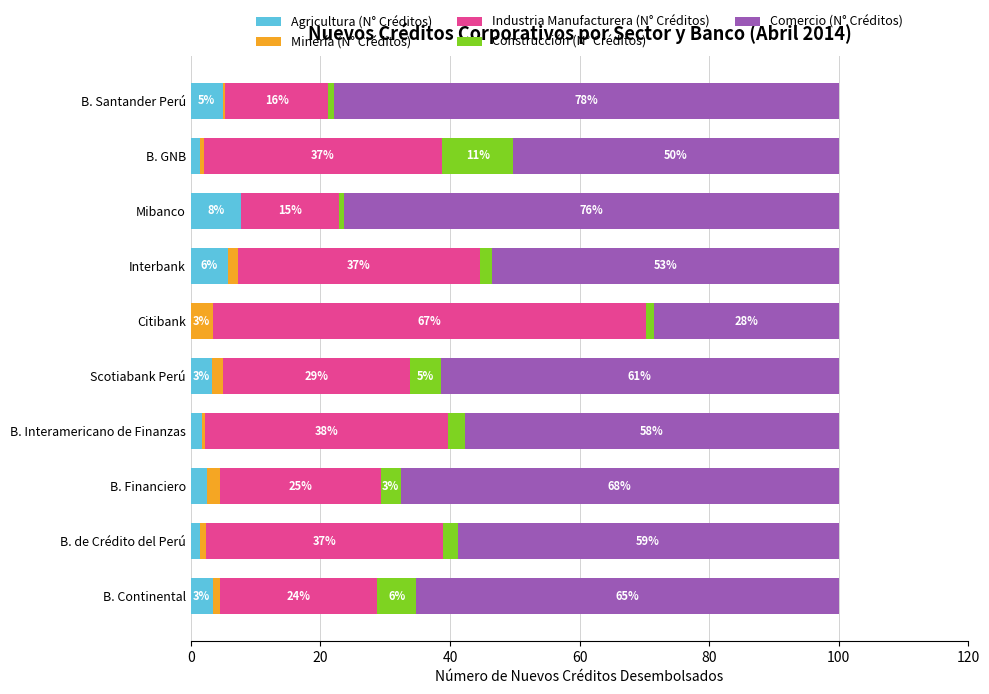

What are all the series names shown in the legend?

Agricultura (N° Créditos), Minería (N° Créditos), Industria Manufacturera (N° Créditos), Construcción (N° Créditos), Comercio (N° Créditos)